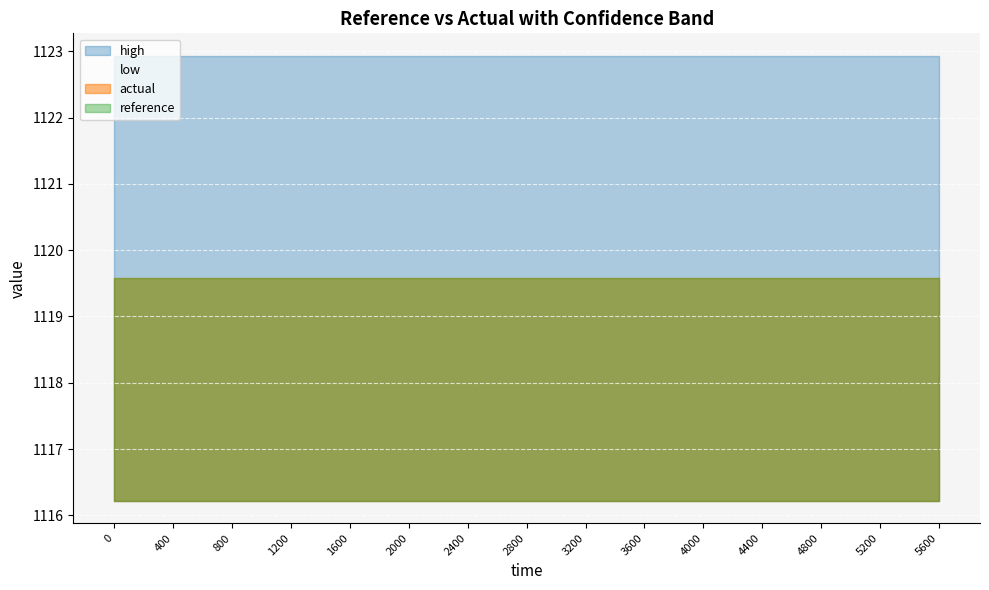

True or false: high has a value of 1598.9 at 400.

False